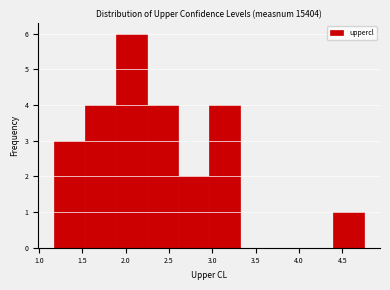

Over which range of the x-axis is the bar tallest?

1.90 to 2.25